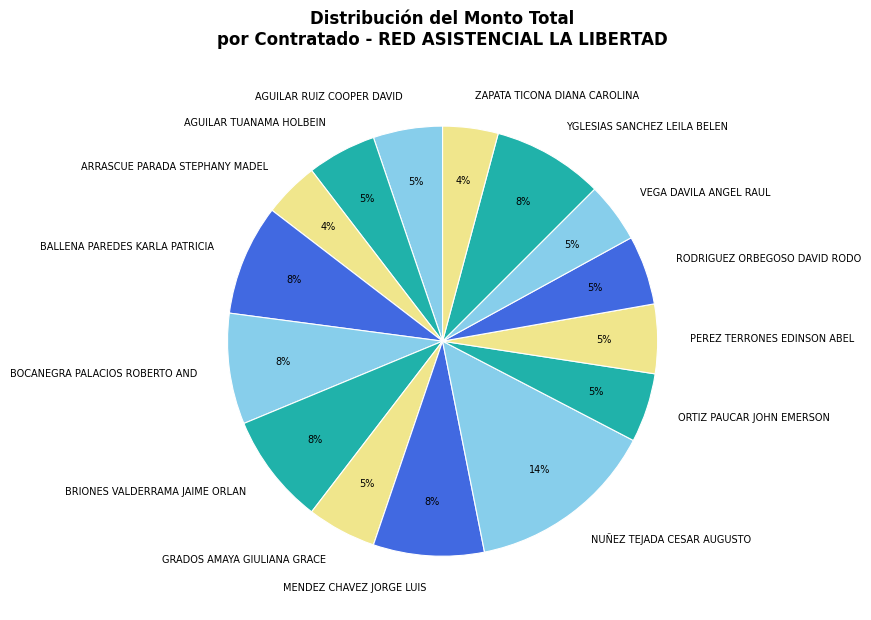

Is the sum of RODRIGUEZ ORBEGOSO DAVID RODO and NUÑEZ TEJADA CESAR AUGUSTO greater than half?

No